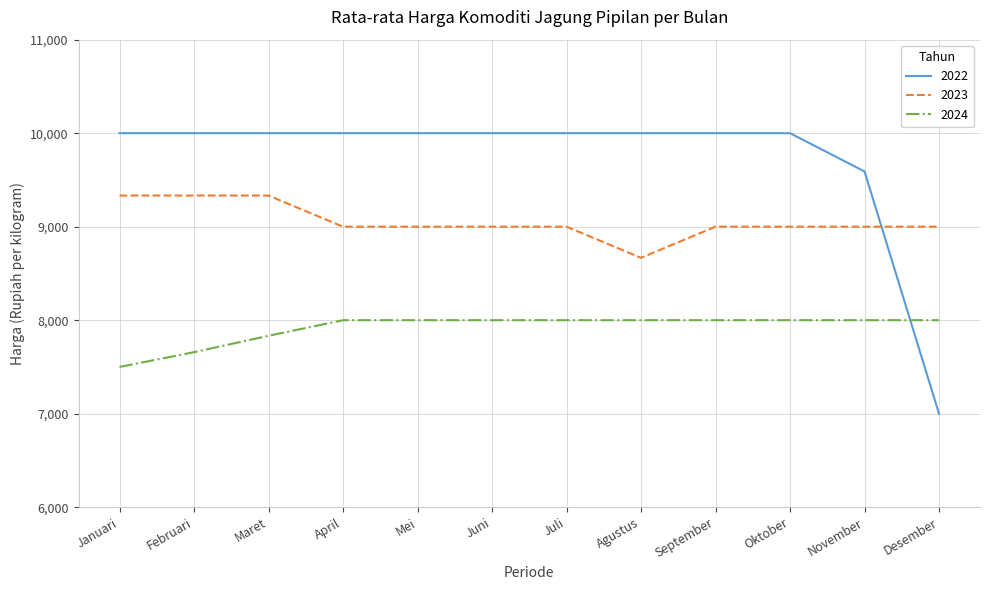

What are all the series names shown in the legend?

2022, 2023, 2024